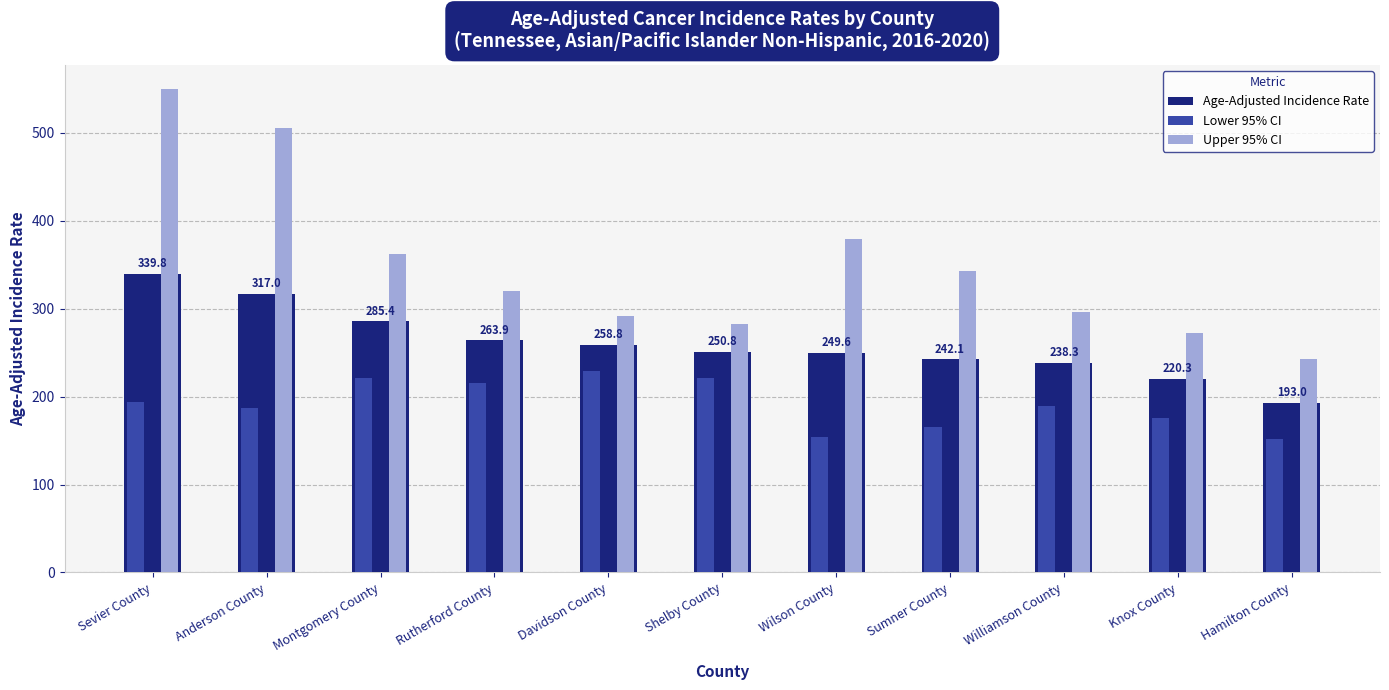

The value of Upper 95% CI at Knox County is 271.7. True or false?

True